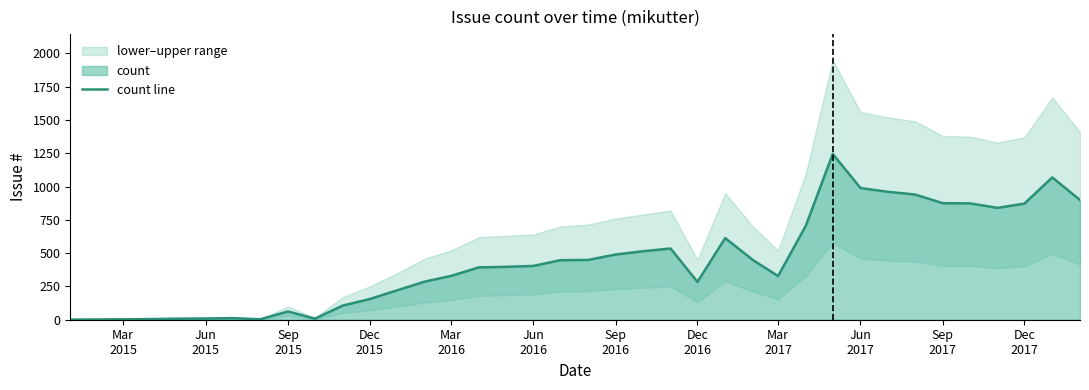

What is the label of the 5th point from the left?

Mar
2016